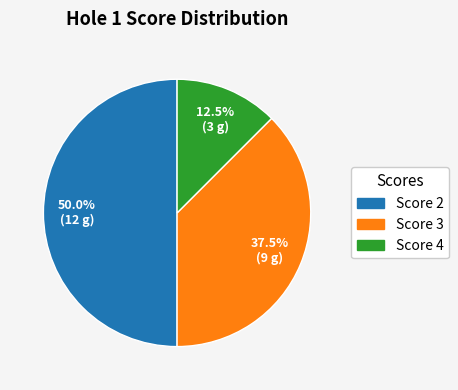

How many slices are in this pie chart?

3